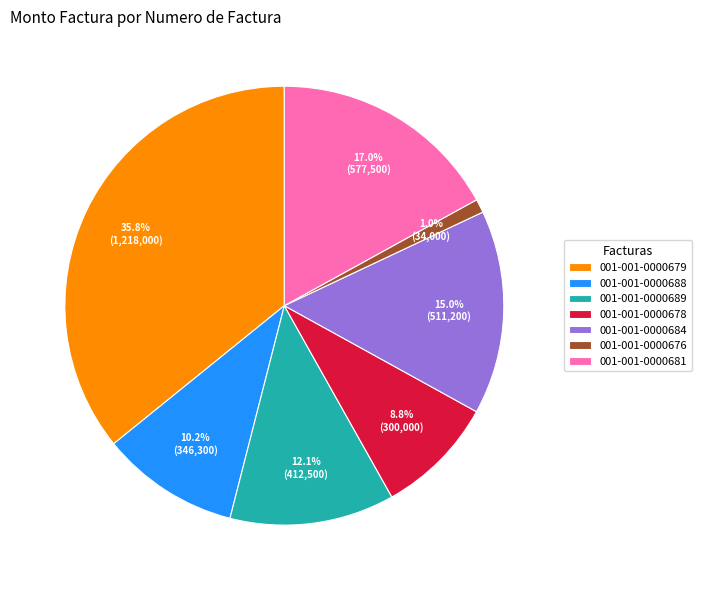

To the nearest percent, what percentage of the pie is 001-001-0000689?

12%